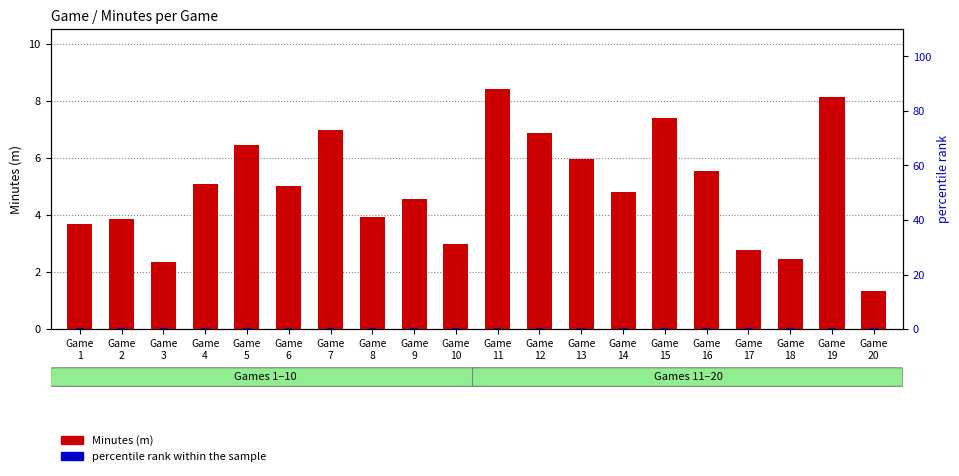

Rank the series by their maximum value, from lowest to highest.

percentile rank within the sample, Minutes (m)